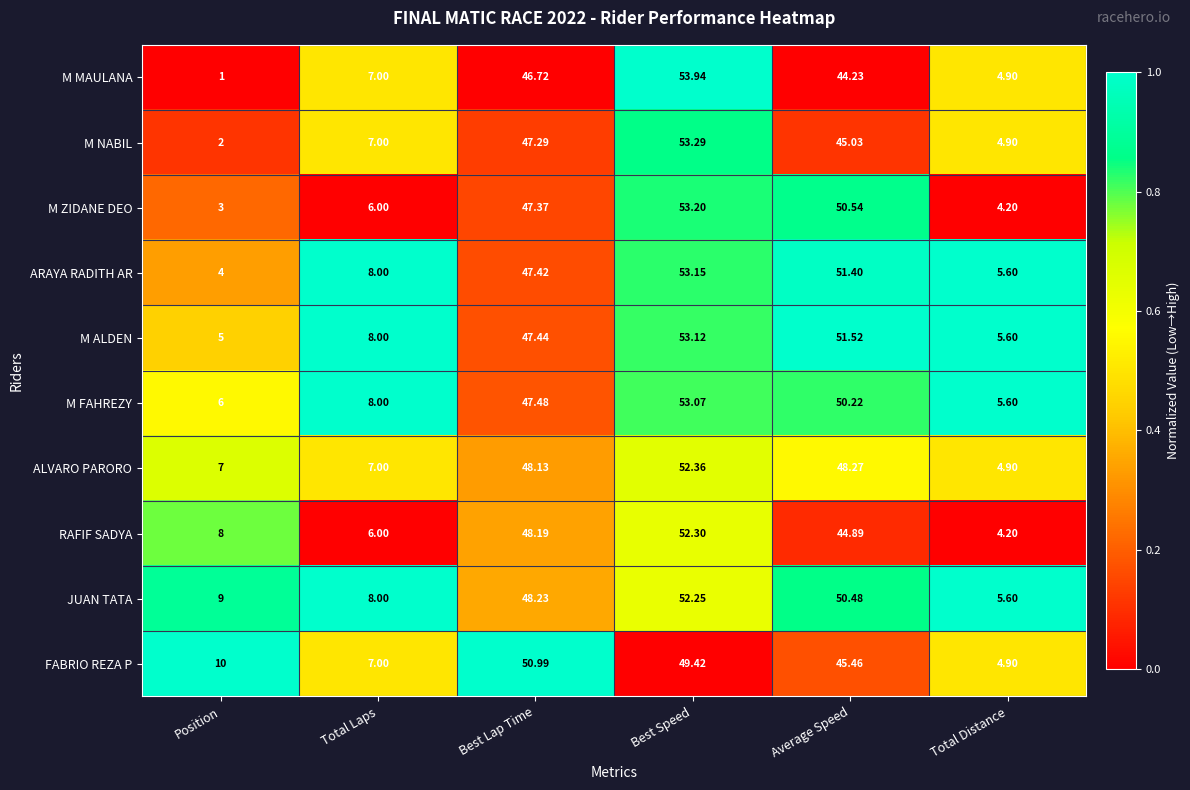

Rank the series by their maximum value, from highest to lowest.

M MAULANA, M NABIL, M ZIDANE DEO, ARAYA RADITH AR, M ALDEN, M FAHREZY, ALVARO PARORO, RAFIF SADYA, JUAN TATA, FABRIO REZA P